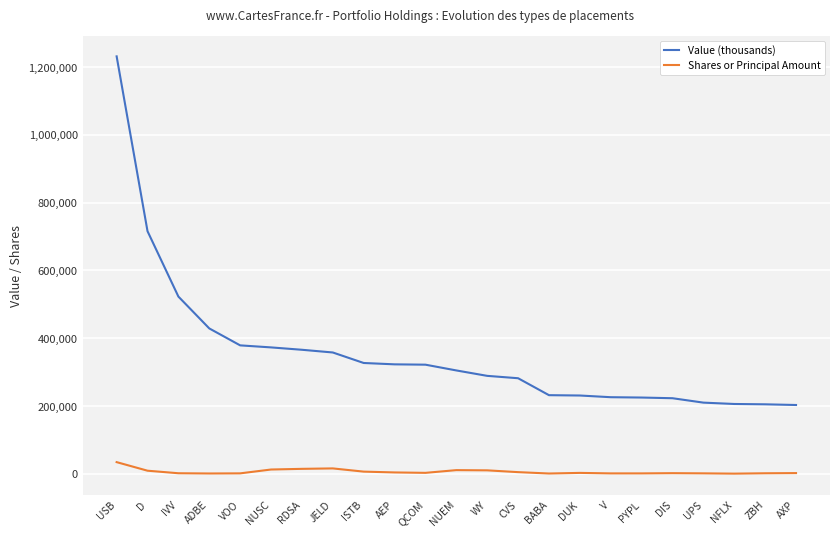

How many series are shown in this chart?

2